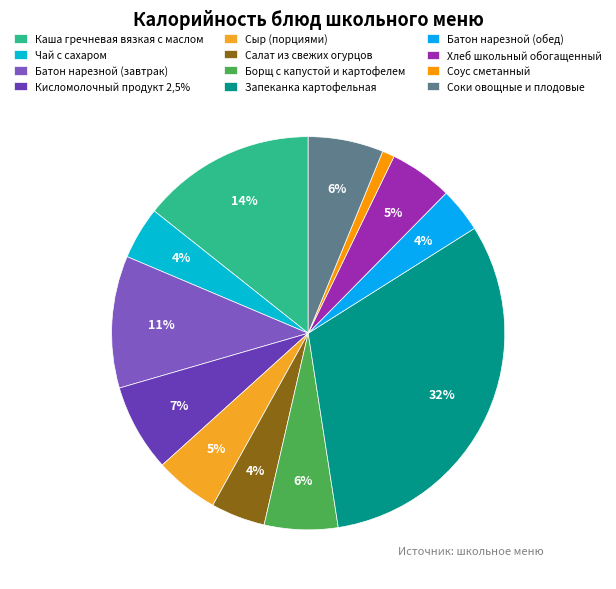

To the nearest percent, what is the difference between the Батон нарезной (обед) and Батон нарезной (завтрак) slice percentages?

7%